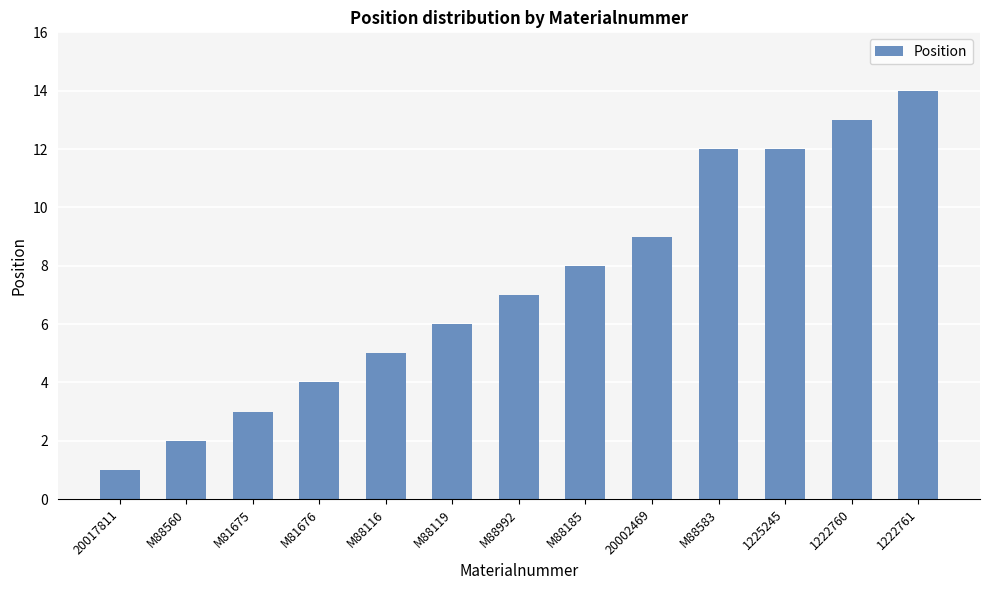

What is the label of the 6th bar from the right?

M88185